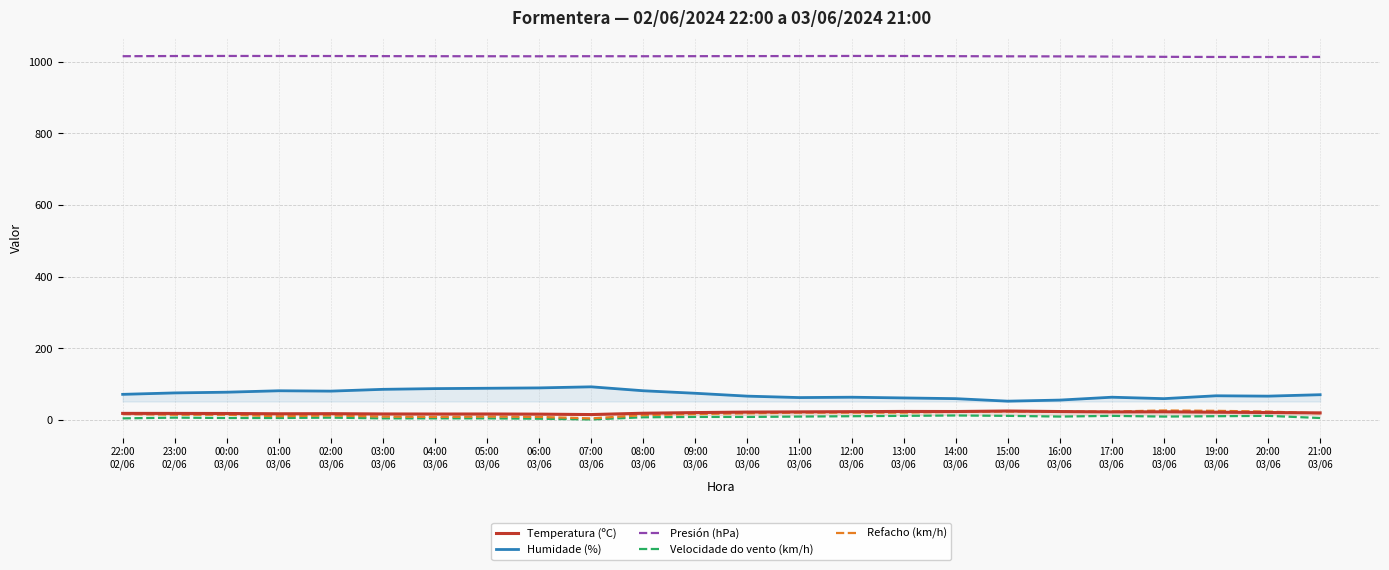

What are all the series names shown in the legend?

Temperatura (ºC), Humidade (%), Presión (hPa), Velocidade do vento (km/h), Refacho (km/h)